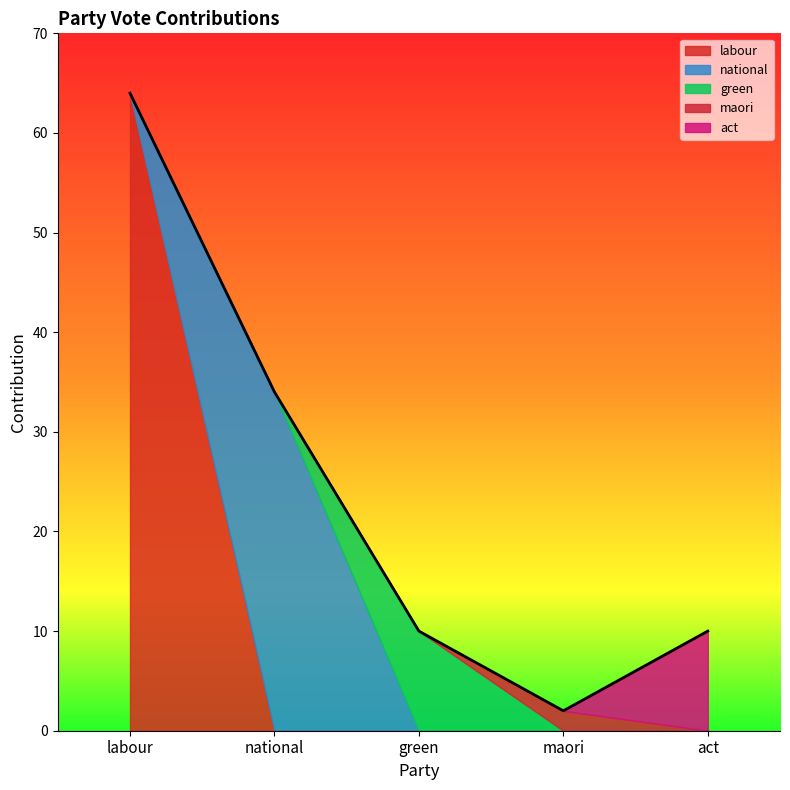

Is it true that act equals -3 at labour?

False